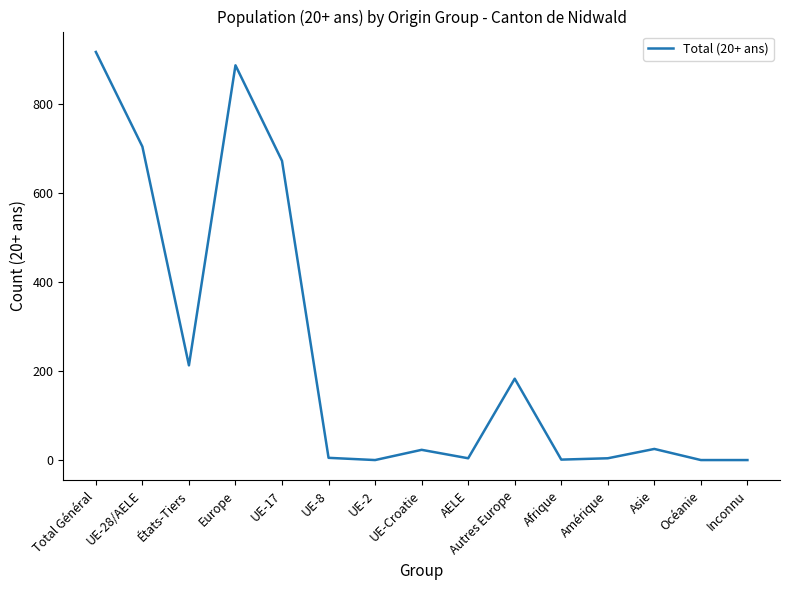

What is the average value?

243